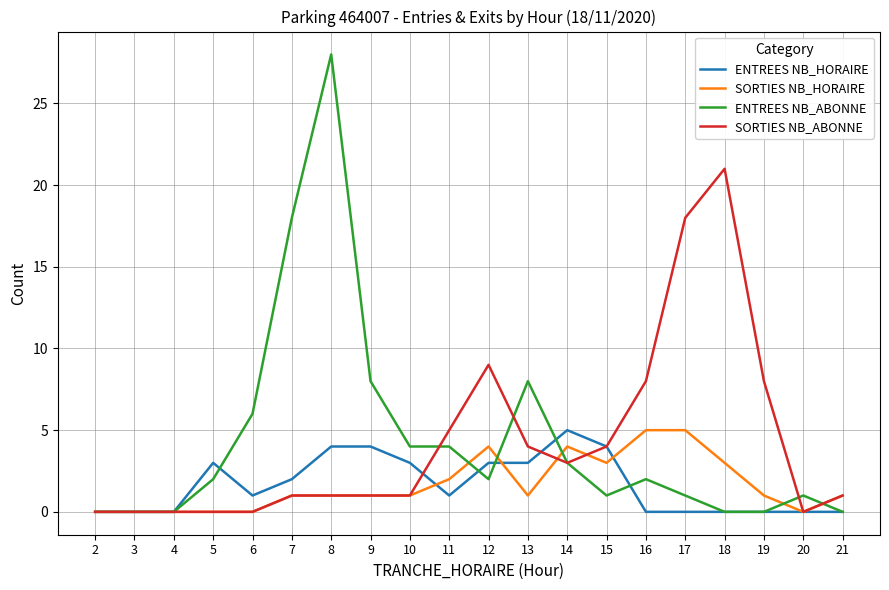

What are all the series names shown in the legend?

ENTREES NB_HORAIRE, SORTIES NB_HORAIRE, ENTREES NB_ABONNE, SORTIES NB_ABONNE